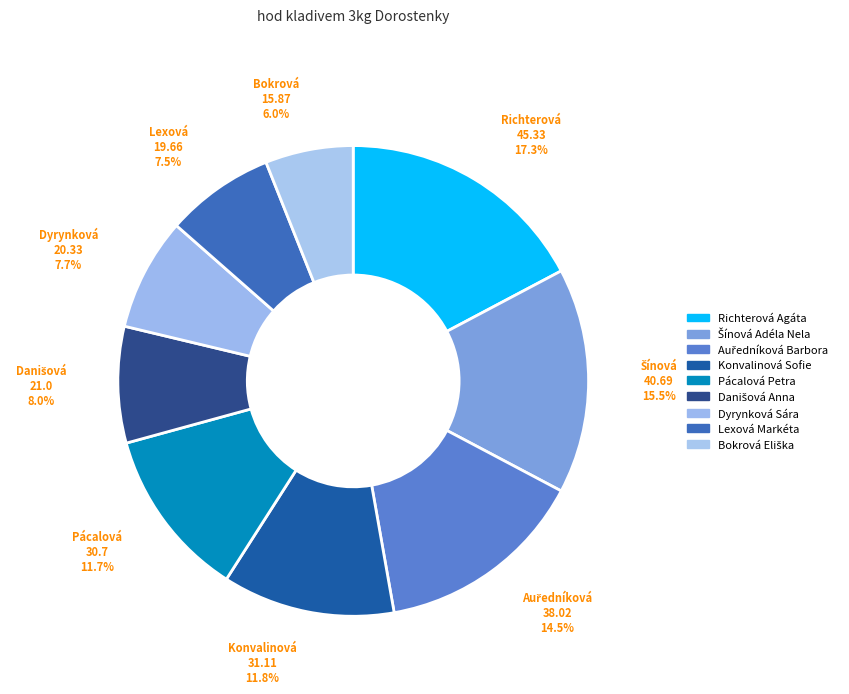

Count the number of slices in the pie.

9